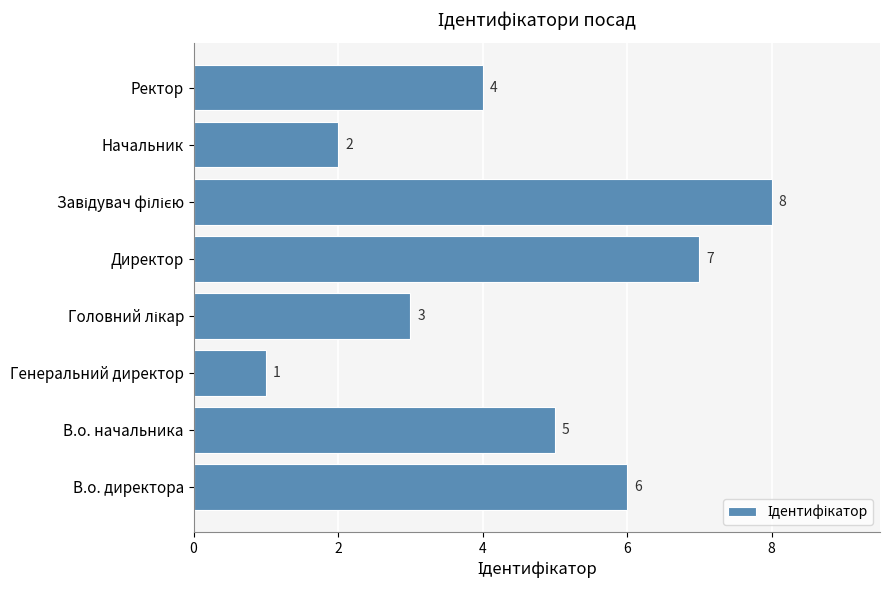

What is the sum of all values?

36